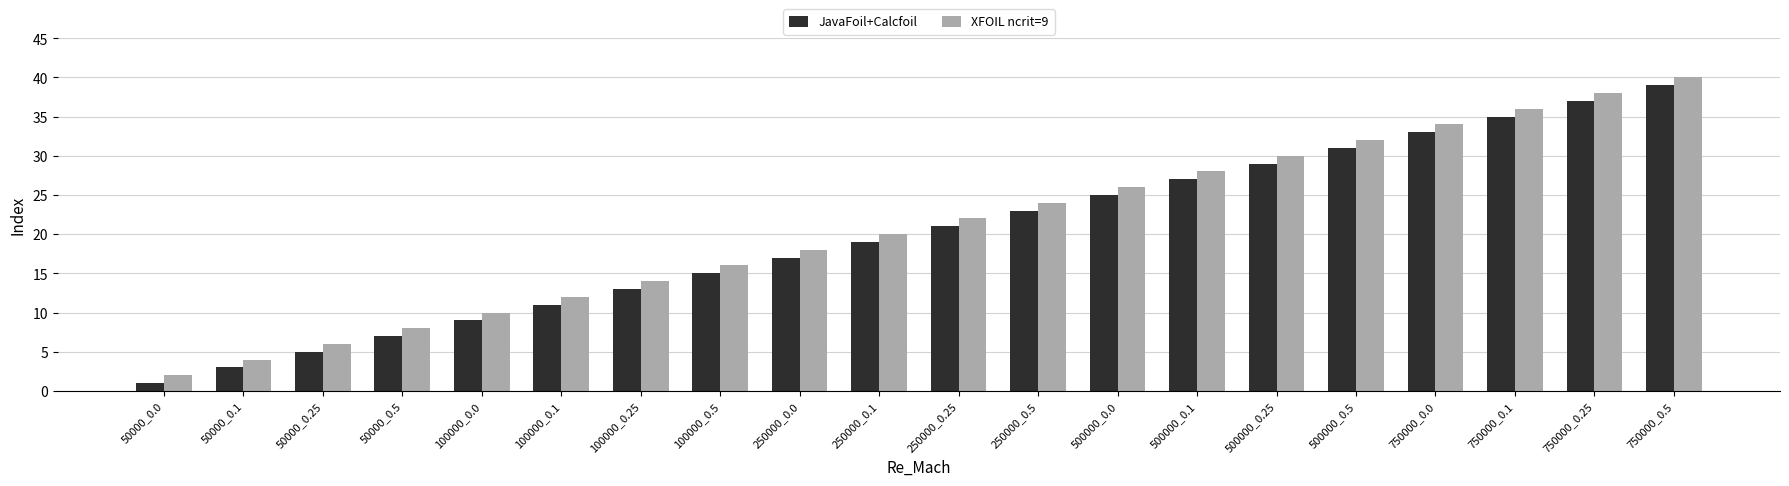

The value of JavaFoil+Calcfoil at 250000_0.0 is 17. True or false?

True